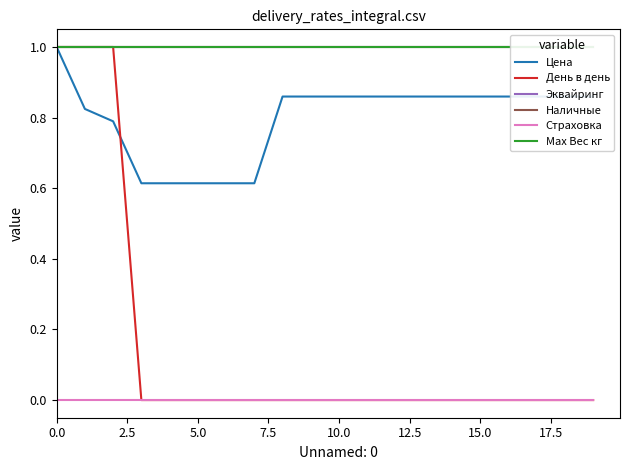

Rank the series by their maximum value, from highest to lowest.

Цена, День в день, Эквайринг, Наличные, Max Вес кг, Страховка